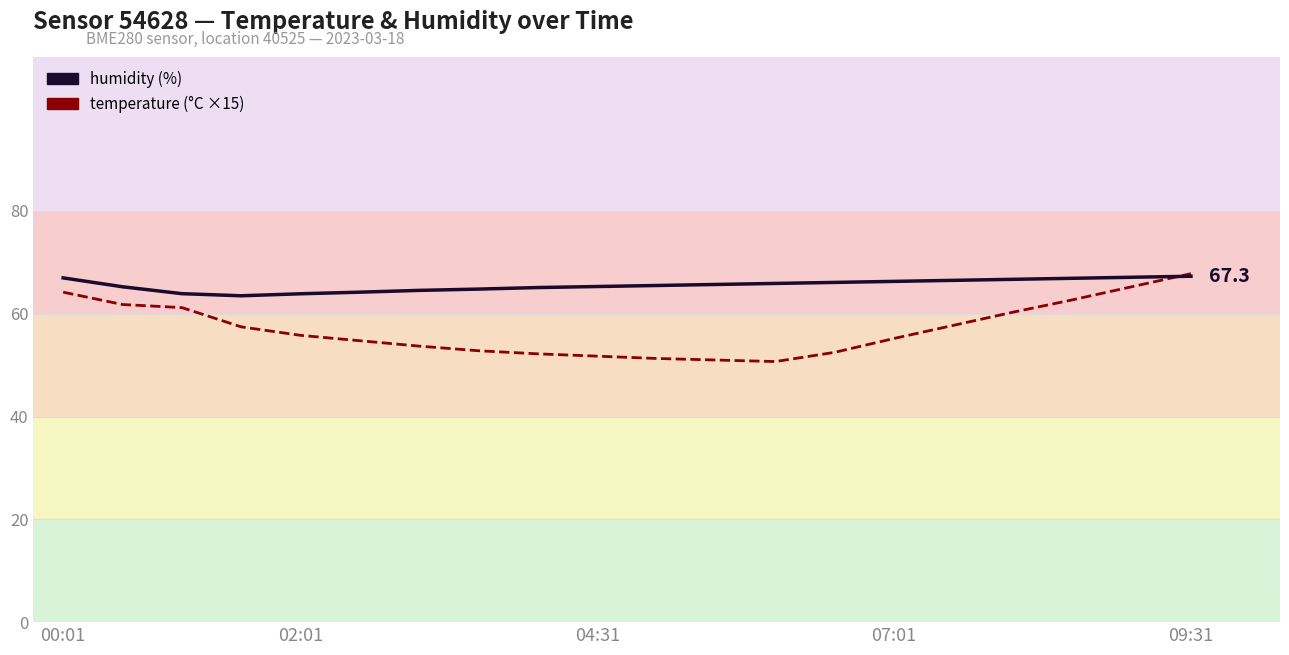

What is the smallest value displayed?

50.7